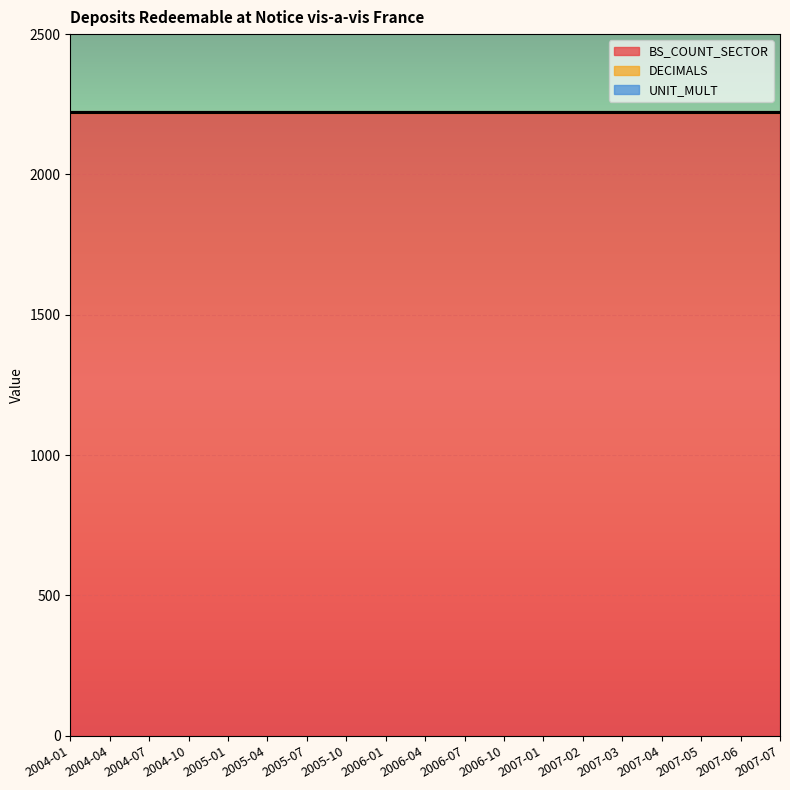

Which series has the widest spread of values?

BS_COUNT_SECTOR